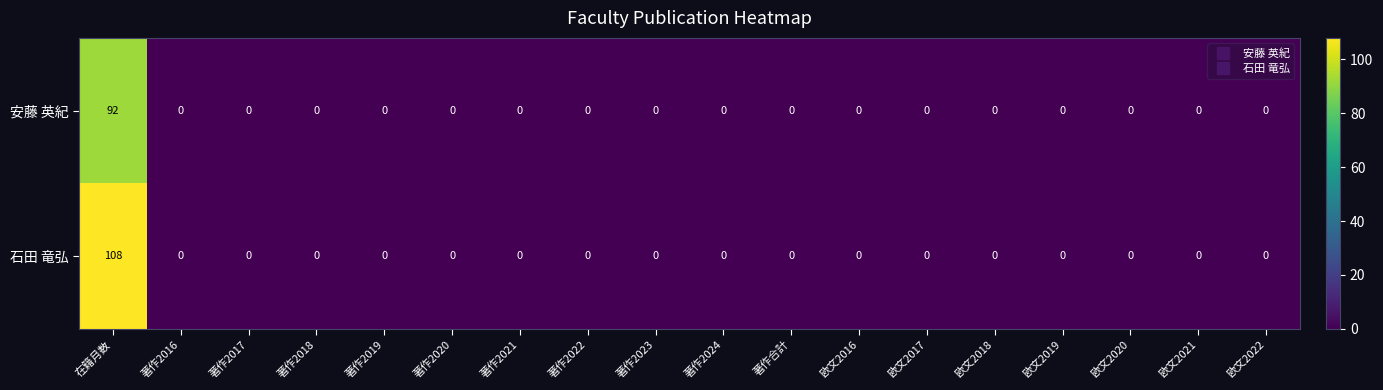

Which series has the widest spread of values?

石田 竜弘